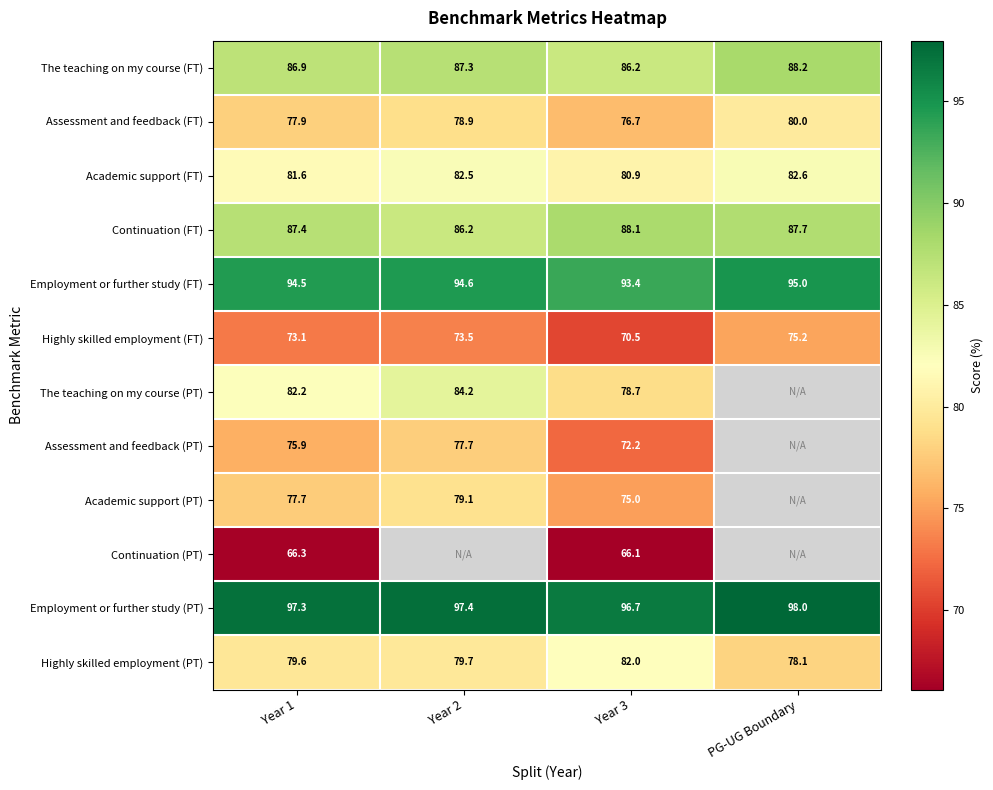

What is the difference between the maximum and minimum values in the Highly skilled employment (FT) series?

4.7